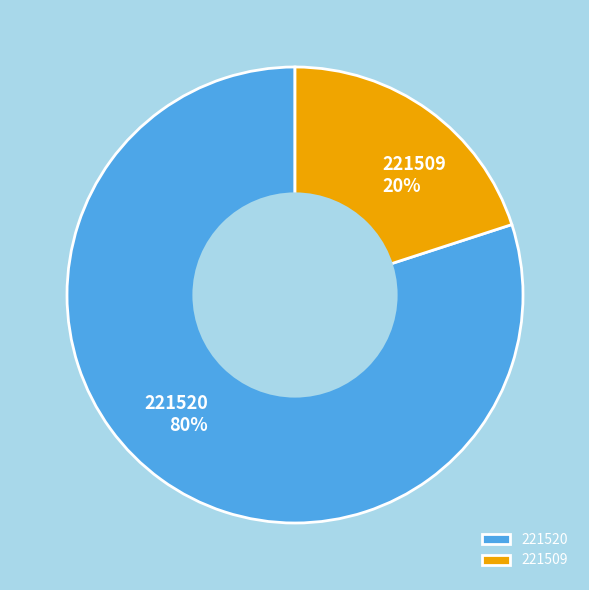

To the nearest percent, what is the difference between the 221509 and 221520 slice percentages?

60%